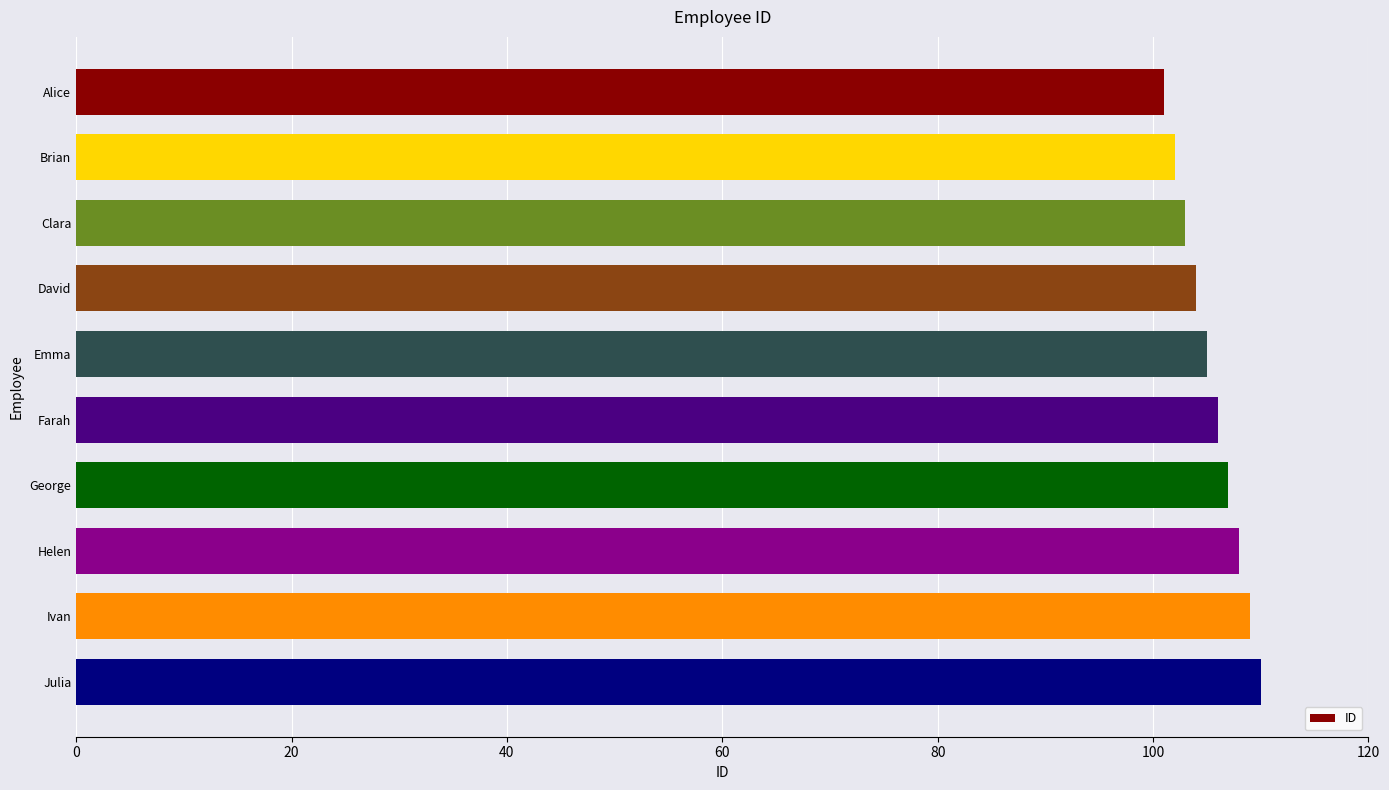

Reading bottom to top, transcribe all the data shown in this chart.

Julia=110	Ivan=109	Helen=108	George=107	Farah=106	Emma=105	David=104	Clara=103	Brian=102	Alice=101